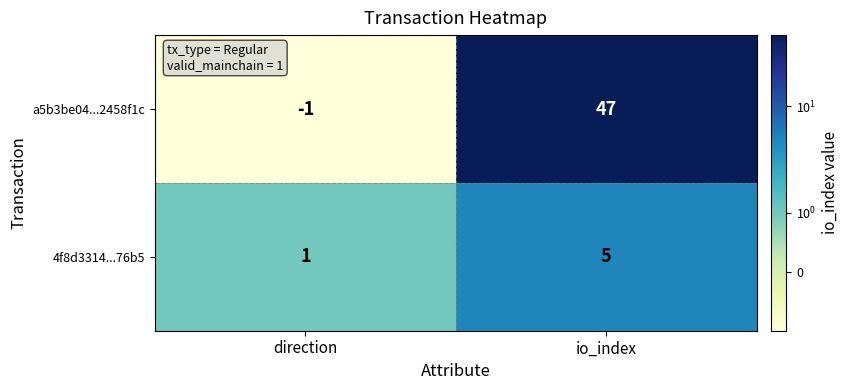

Reading left to right, extract all data points from this chart.

a5b3be04...2458f1c: direction=-1	io_index=47
4f8d3314...76b5: direction=1	io_index=5